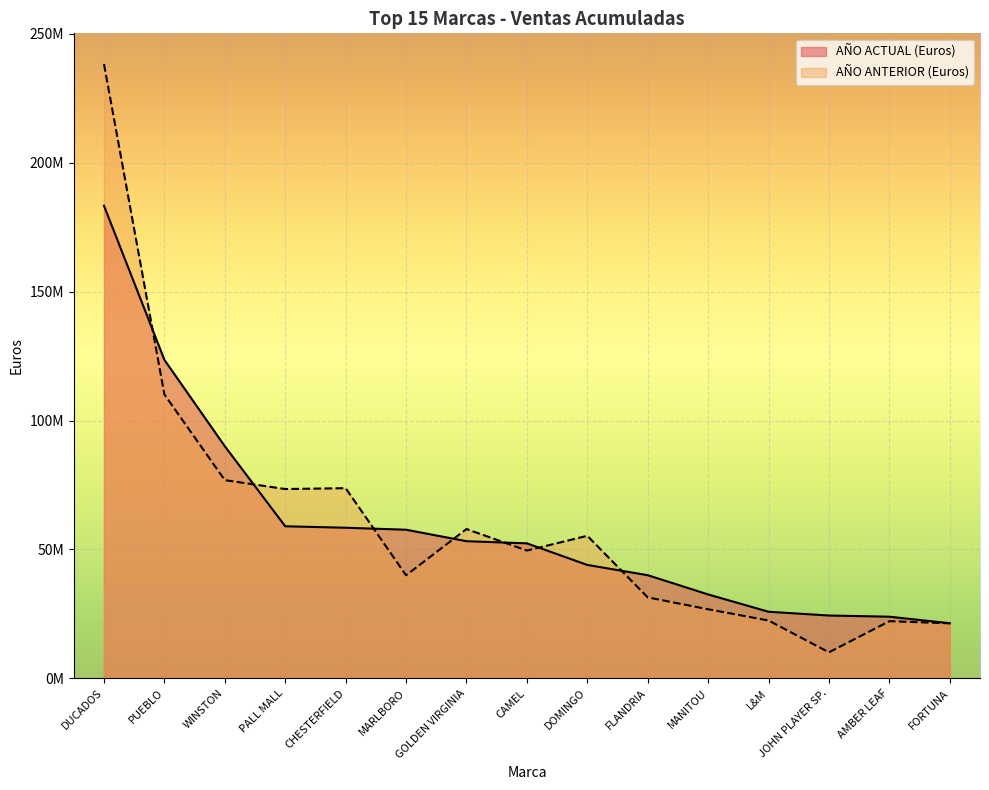

Reading left to right, transcribe all the data shown in this chart.

AÑO ACTUAL (Euros): 183311162	123532941	90041752	59006956	58432534	57668400	53213851	52386302	44009423	40031891	32570660	25853412	24393849	23939173	21403722
AÑO ANTERIOR (Euros): 238259983	110128759	76892458	73445185	73777006	39991434	57933246	49586999	55306447	31425487	26820146	22458396	10115962	22191444	21357287